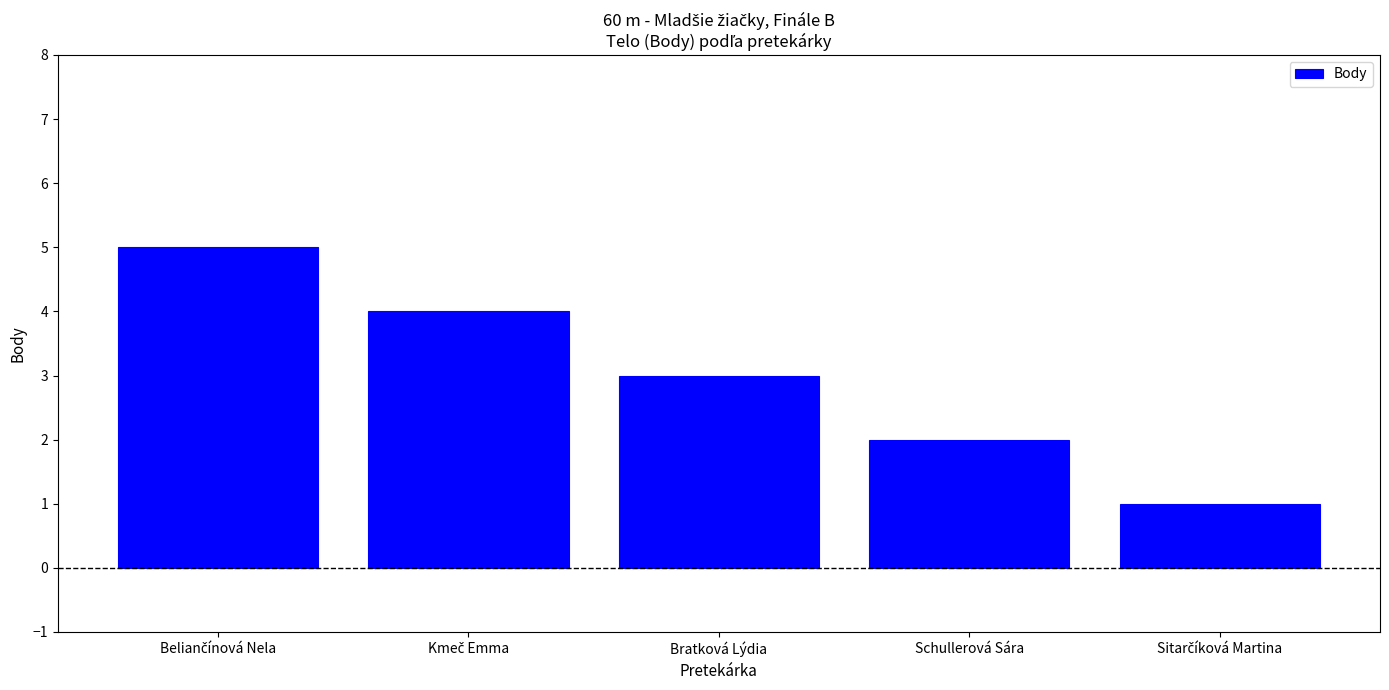

What is the average value?

3